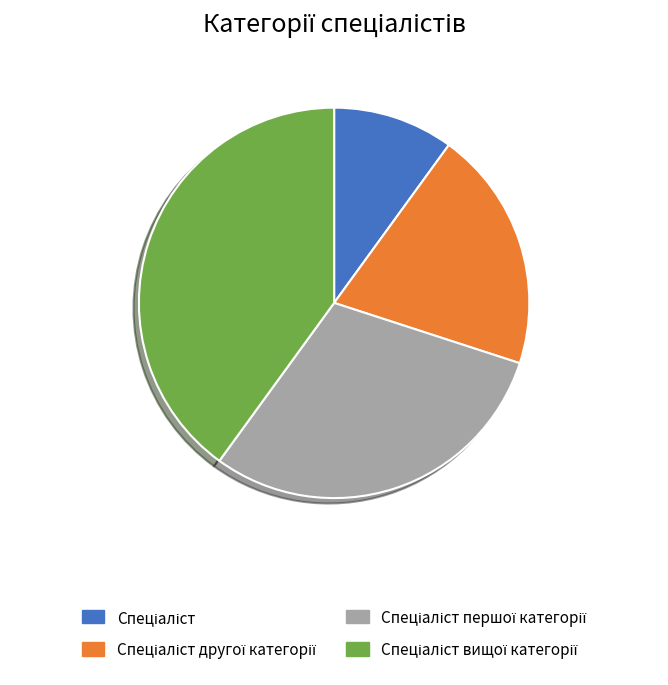

Is there any slice that represents more than half of the pie?

No